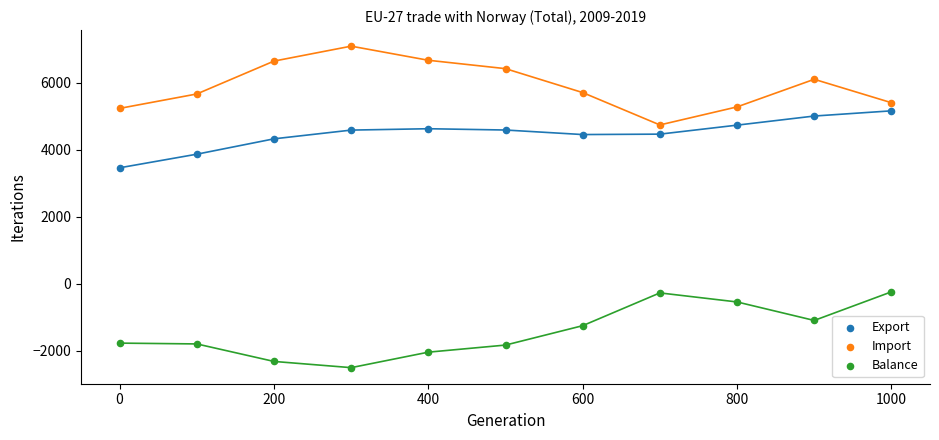

Which series reaches the maximum Y coordinate?

Import